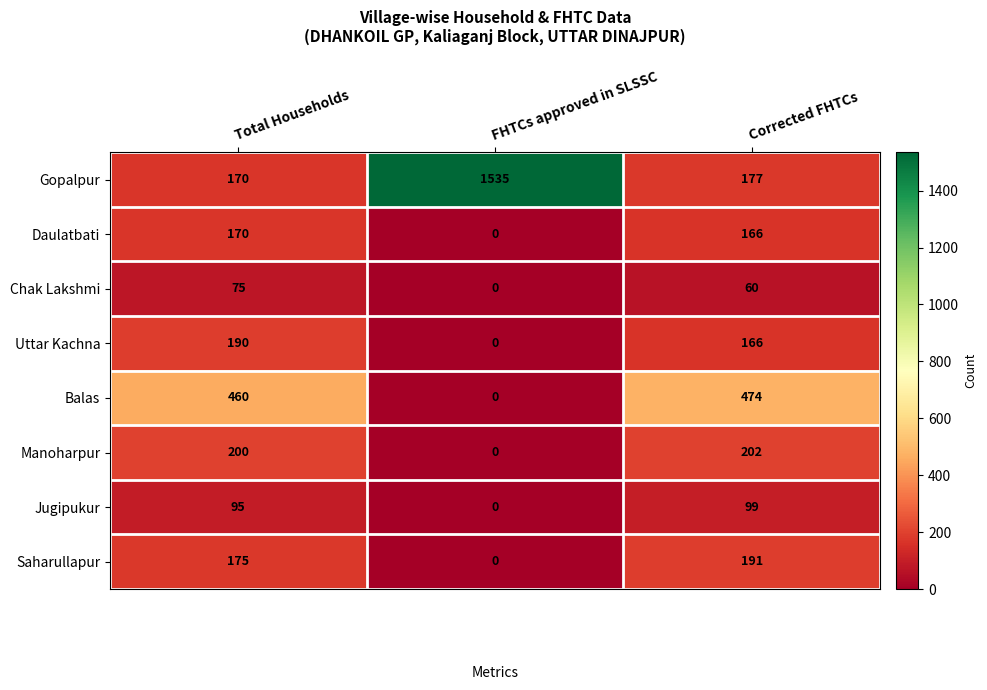

What is the difference between the Manoharpur values at Total Households and FHTCs approved in SLSSC?

200